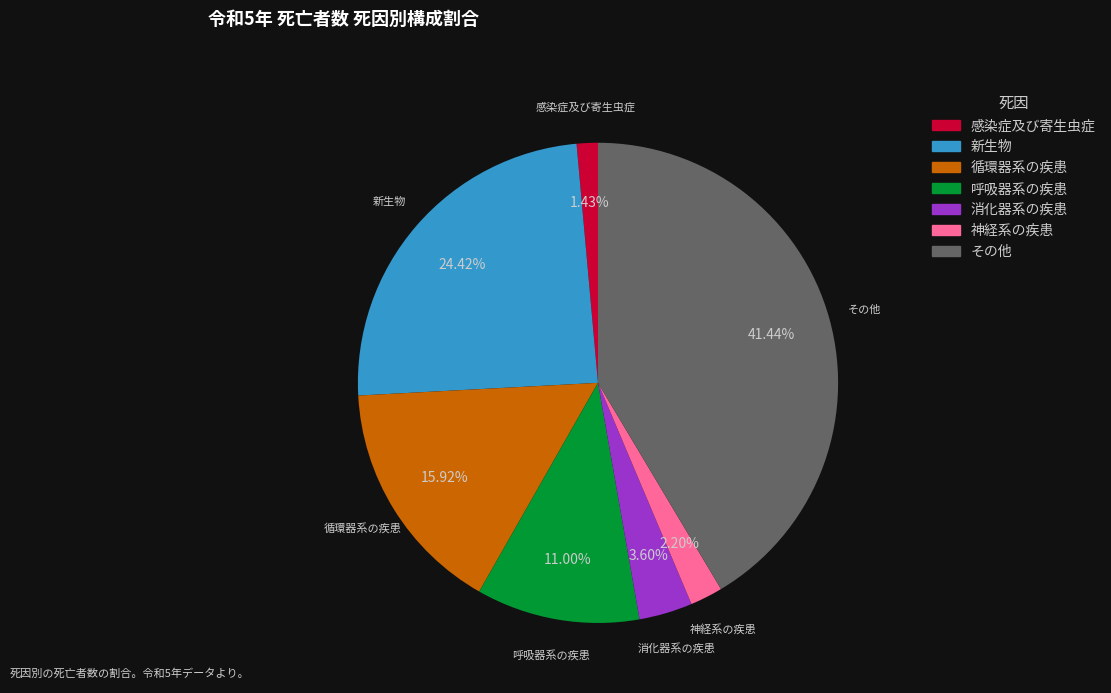

To the nearest percent, what portion does 消化器系の疾患 represent?

4%